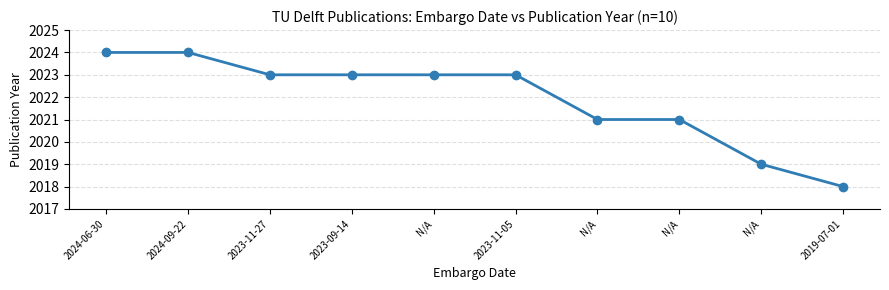

How many lines are shown in the chart?

1